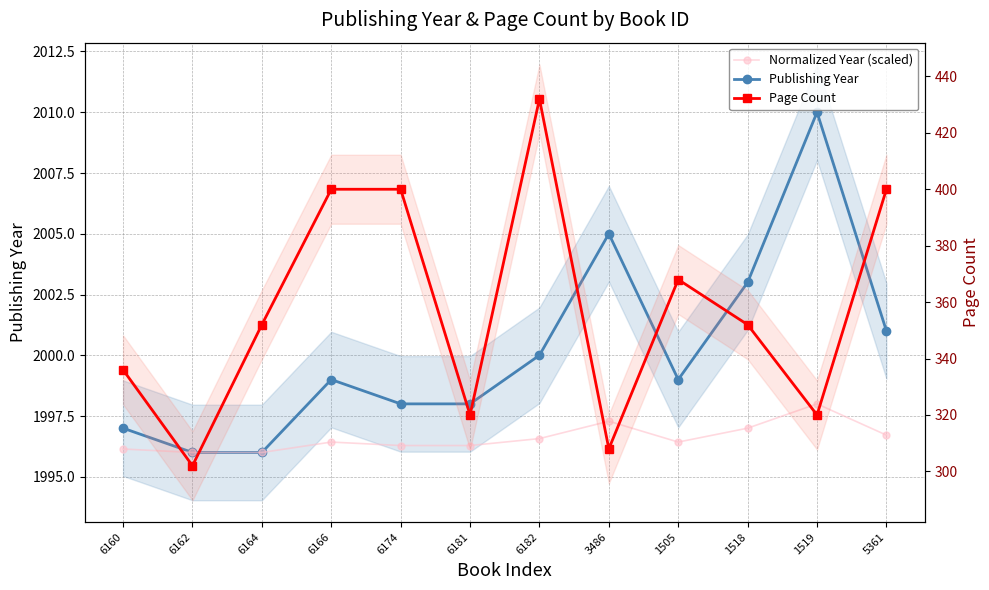

Where is the first local maximum for Normalized Year (scaled)?

6166